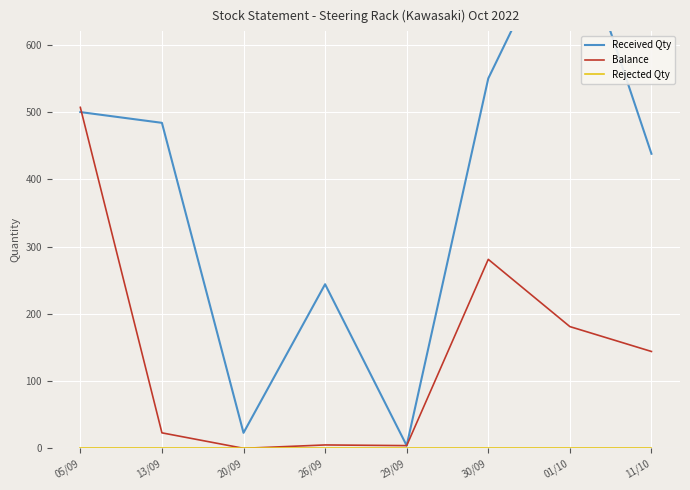

True or false: Rejected Qty and Balance intersect in this chart.

False